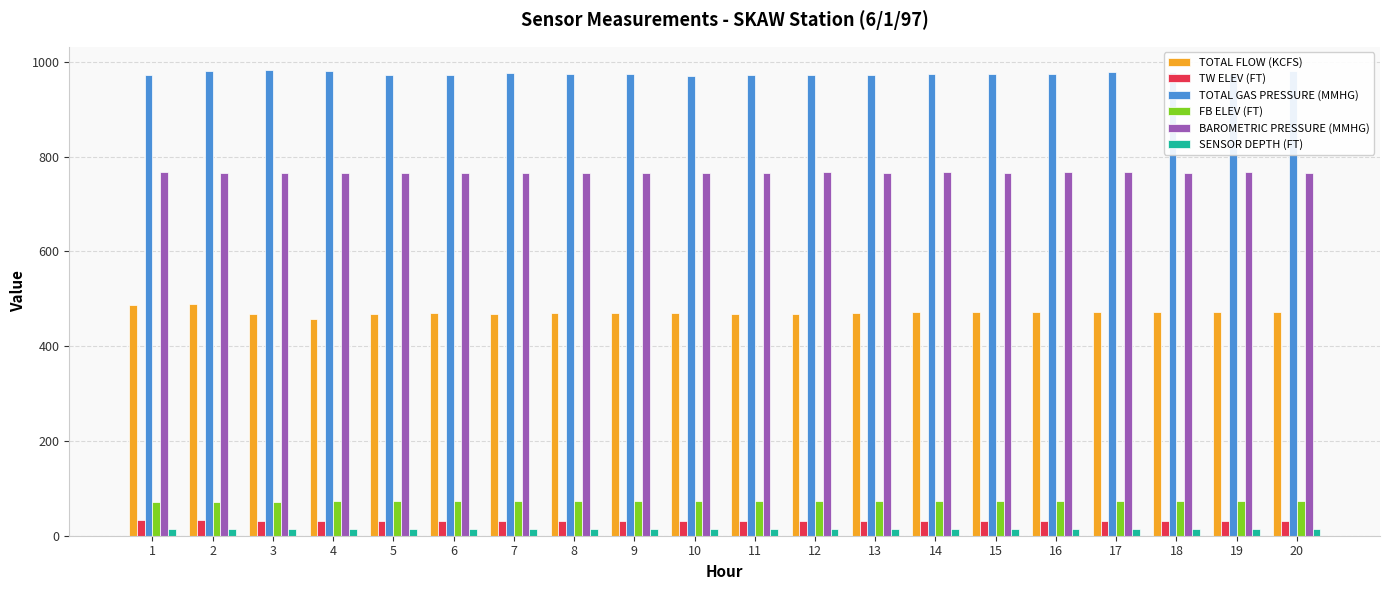

At how many categories does at least one series exceed 520?

20